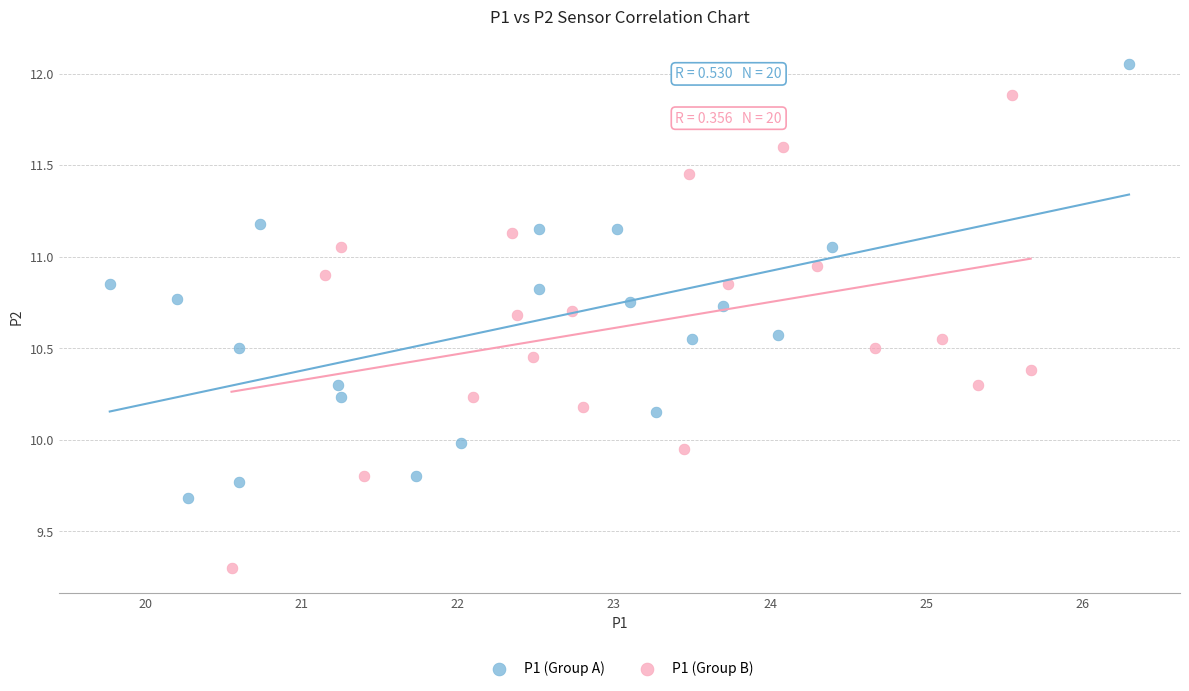

Which series contains the lowest Y value?

P1 (Group B)